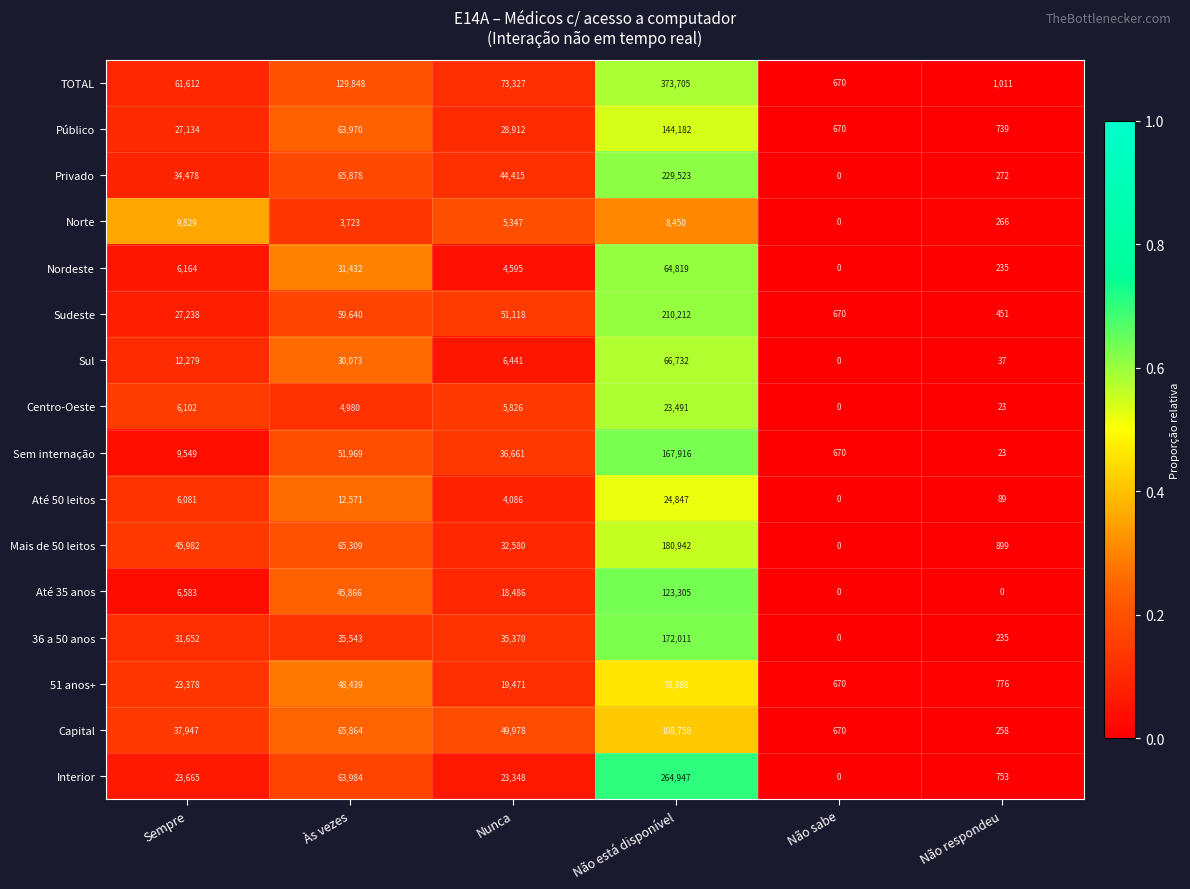

At Não está disponível, list the series in order from smallest to largest.

Norte, Centro-Oeste, Até 50 leitos, Nordeste, Sul, 51 anos+, Capital, Até 35 anos, Público, Sem internação, 36 a 50 anos, Mais de 50 leitos, Sudeste, Privado, Interior, TOTAL